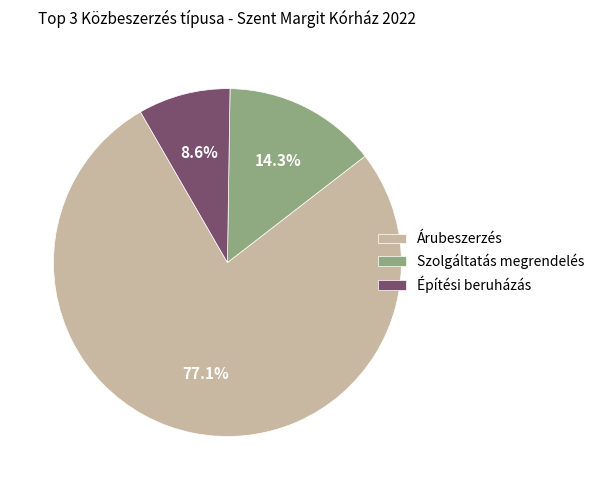

Is it true that Szolgáltatás megrendelés is 29% of the pie?

False